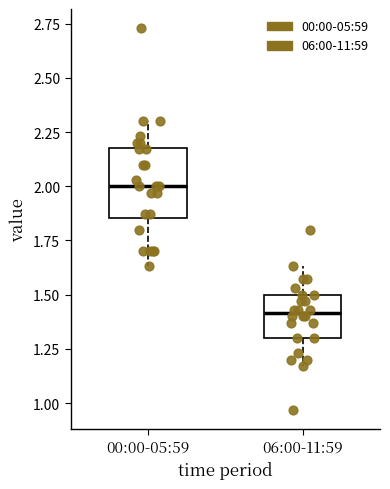

Reading left to right, read every box against the y-axis: the position of its median line, the range the box covers, and the ends of its whiskers. The values are not printed on the chart, so give them approximately, as read against the axis.

00:00-05:59: median 2.00, box 1.85 to 2.20, whiskers 1.65 to 2.30
06:00-11:59: median 1.40, box 1.30 to 1.50, whiskers 1.15 to 1.65